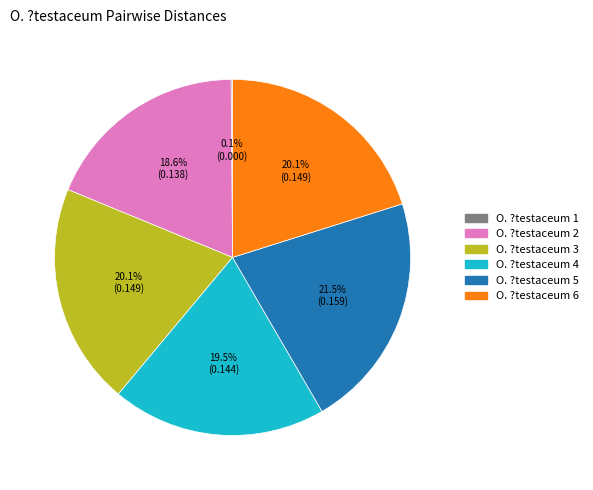

Is there a majority slice in this chart?

No